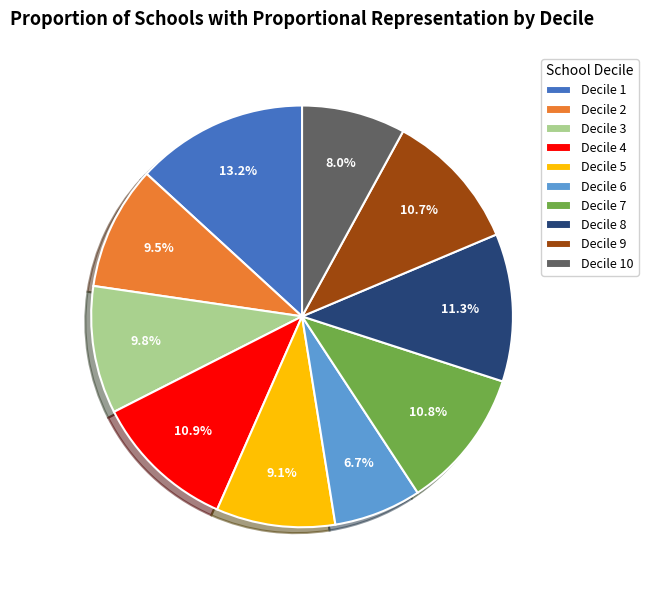

Between Decile 5 and Decile 4, which is larger?

Decile 4